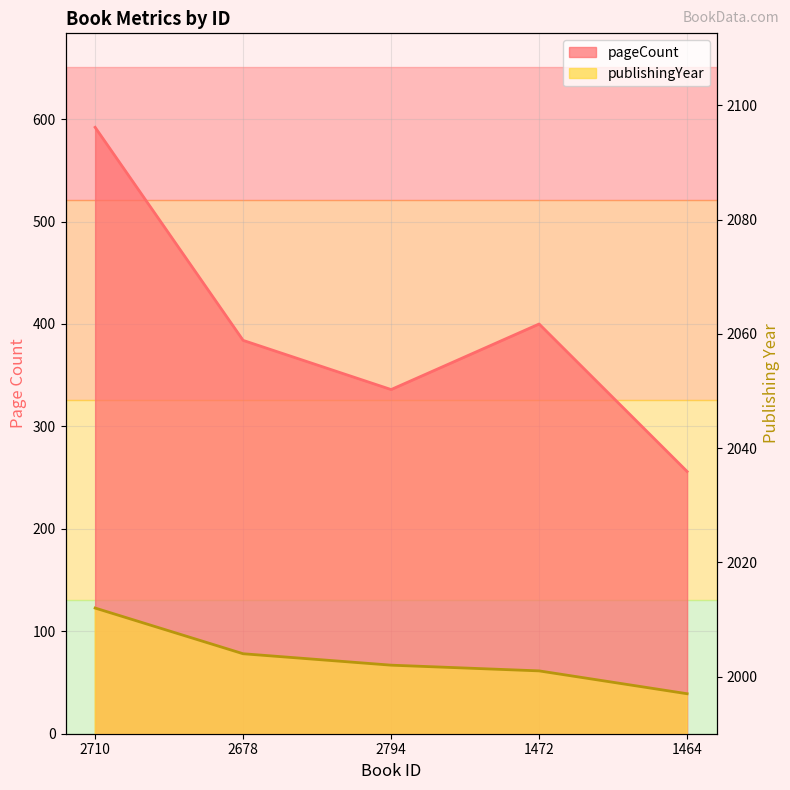

Where is pageCount nearest to the value 424?

1472